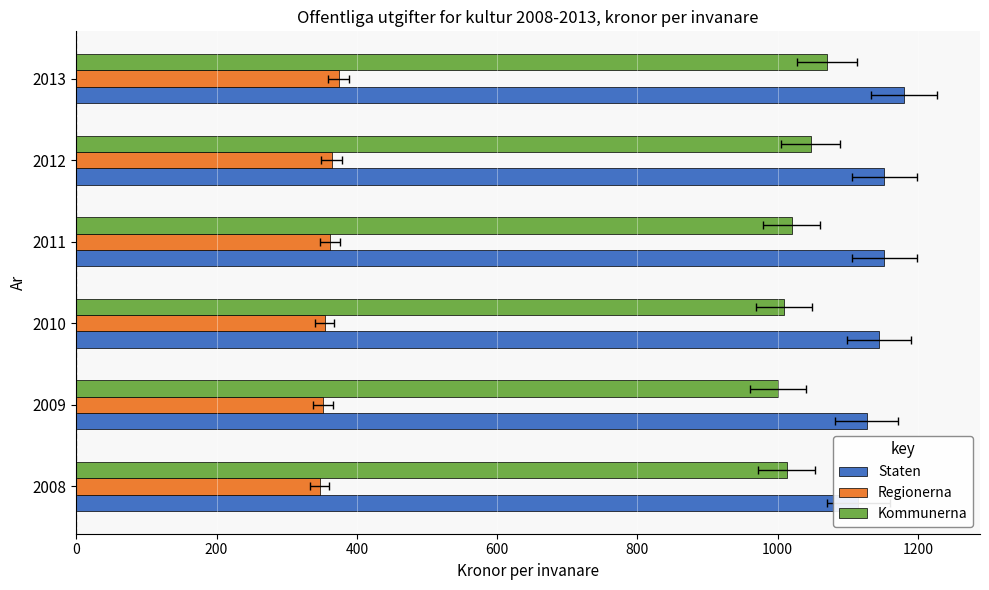

Reading left to right, extract all data points from this chart.

Staten: 1115	1127	1145	1152	1152	1180
Regionerna: 347	352	354	362	364	374
Kommunerna: 1013	1000	1009	1020	1047	1071